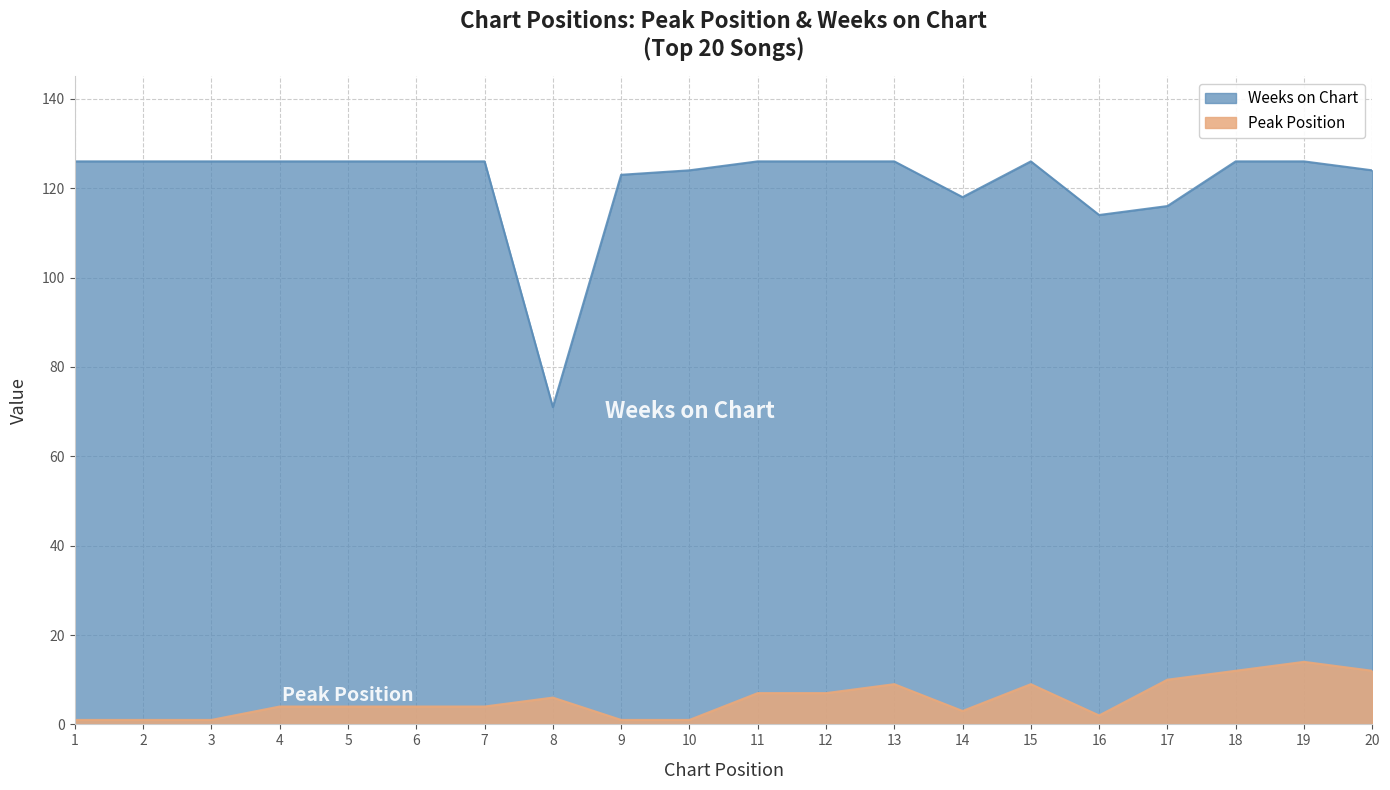

Reading left to right, transcribe all the data shown in this chart.

Peak Position: 1	1	1	4	4	4	4	6	1	1	7	7	9	3	9	2	10	12	14	12
Weeks on Chart: 126	126	126	126	126	126	126	71	123	124	126	126	126	118	126	114	116	126	126	124